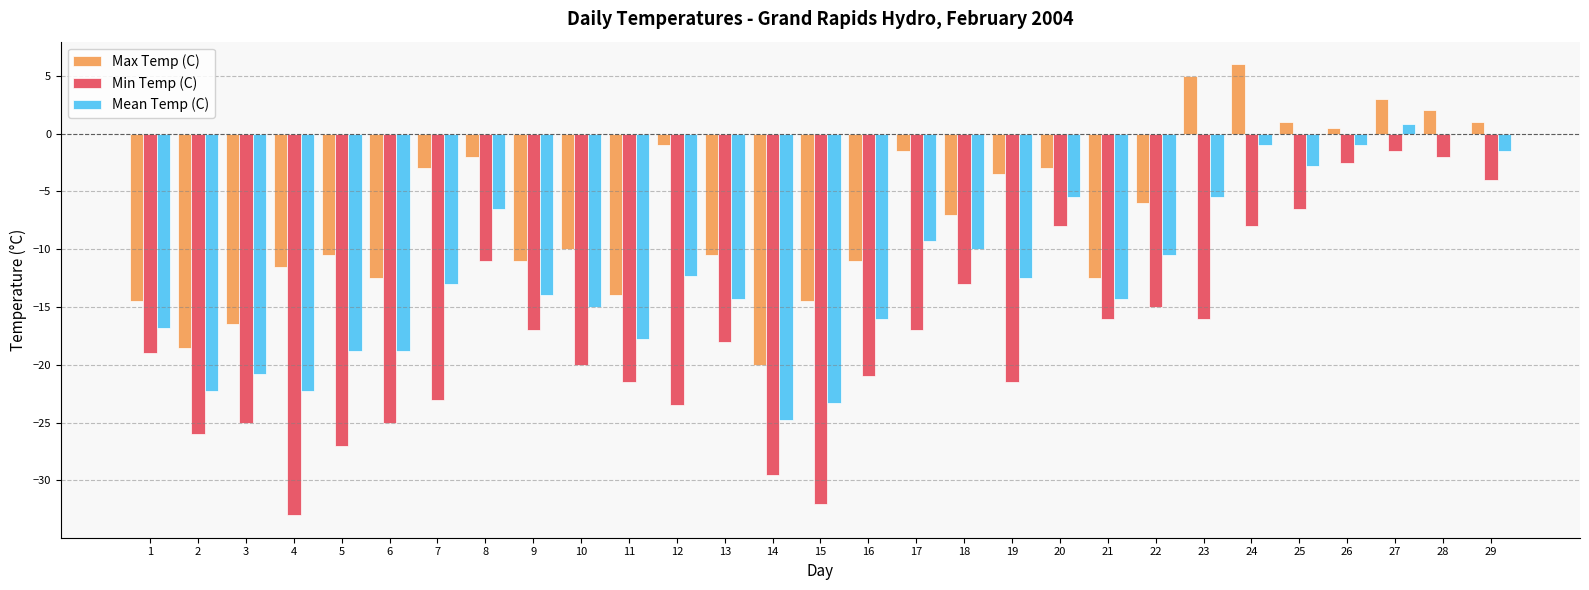

Reading right to left, extract all data points from this chart.

Max Temp (C): 1.0	2.0	3.0	0.5	1.0	6.0	5.0	-6.0	-12.5	-3.0	-3.5	-7.0	-1.5	-11.0	-14.5	-20.0	-10.5	-1.0	-14.0	-10.0	-11.0	-2.0	-3.0	-12.5	-10.5	-11.5	-16.5	-18.5	-14.5
Min Temp (C): -4.0	-2.0	-1.5	-2.5	-6.5	-8.0	-16.0	-15.0	-16.0	-8.0	-21.5	-13.0	-17.0	-21.0	-32.0	-29.5	-18.0	-23.5	-21.5	-20.0	-17.0	-11.0	-23.0	-25.0	-27.0	-33.0	-25.0	-26.0	-19.0
Mean Temp (C): -1.5	0.0	0.8	-1.0	-2.8	-1.0	-5.5	-10.5	-14.3	-5.5	-12.5	-10.0	-9.3	-16.0	-23.3	-24.8	-14.3	-12.3	-17.8	-15.0	-14.0	-6.5	-13.0	-18.8	-18.8	-22.3	-20.8	-22.3	-16.8